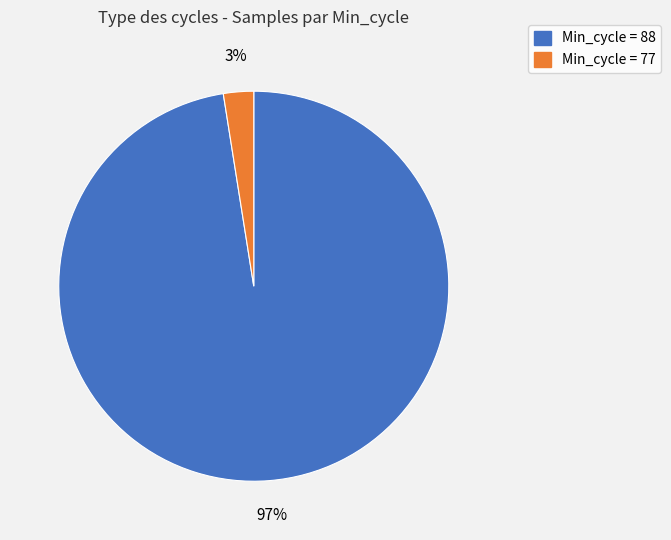

To the nearest percent, what is the average slice percentage?

50%